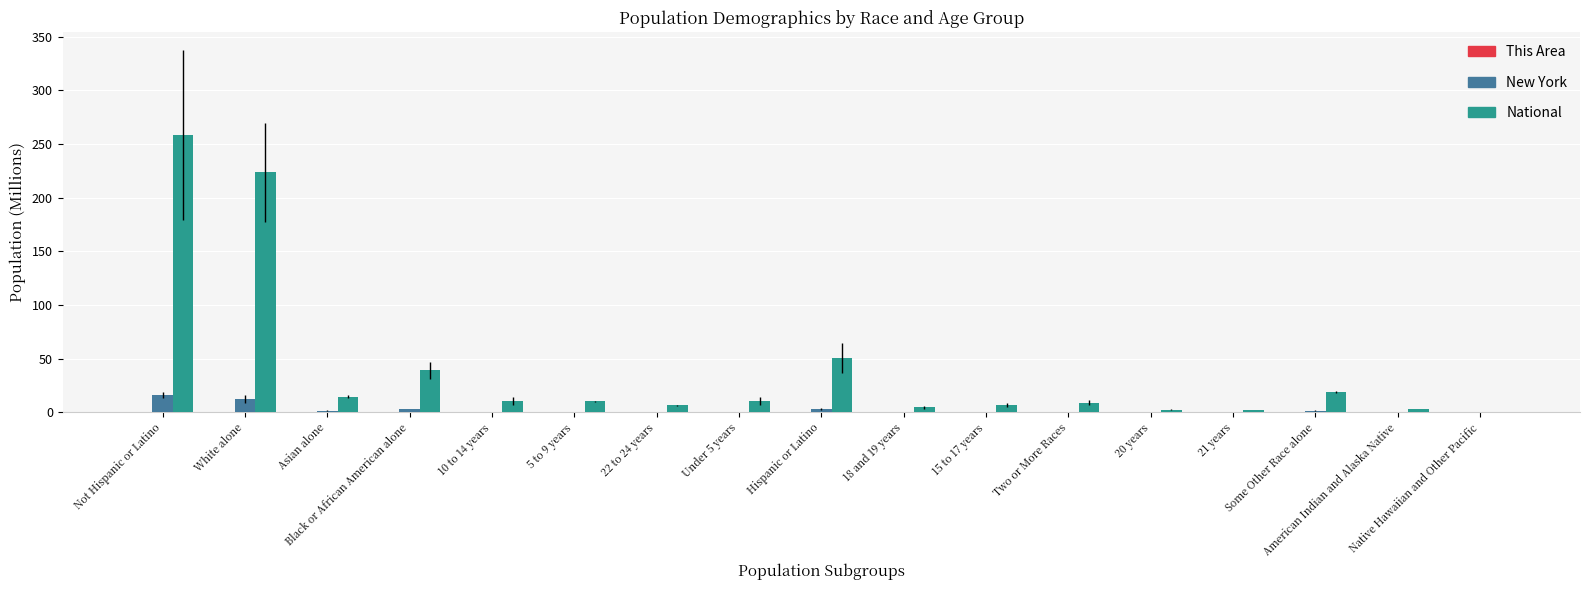

Reading left to right, list all the values displayed in this chart.

This Area: Not Hispanic or Latino=0.1	White alone=0.1	Asian alone=0.0	Black or African American alone=0.0	10 to 14 years=0.0	5 to 9 years=0.0	22 to 24 years=0.0	Under 5 years=0.0	Hispanic or Latino=0.0	18 and 19 years=0.0	15 to 17 years=0.0	Two or More Races=0.0	20 years=0.0	21 years=0.0	Some Other Race alone=0.0	American Indian and Alaska Native=0.0	Native Hawaiian and Other Pacific=0.0
New York: Not Hispanic or Latino=16.0	White alone=12.7	Asian alone=1.4	Black or African American alone=3.1	10 to 14 years=0.6	5 to 9 years=0.6	22 to 24 years=0.4	Under 5 years=0.6	Hispanic or Latino=3.4	18 and 19 years=0.3	15 to 17 years=0.4	Two or More Races=0.6	20 years=0.1	21 years=0.1	Some Other Race alone=1.4	American Indian and Alaska Native=0.1	Native Hawaiian and Other Pacific=0.0
National: Not Hispanic or Latino=258.3	White alone=223.6	Asian alone=14.7	Black or African American alone=38.9	10 to 14 years=10.6	5 to 9 years=10.4	22 to 24 years=6.5	Under 5 years=10.3	Hispanic or Latino=50.5	18 and 19 years=4.6	15 to 17 years=6.7	Two or More Races=9.0	20 years=2.3	21 years=2.2	Some Other Race alone=19.1	American Indian and Alaska Native=2.9	Native Hawaiian and Other Pacific=0.5